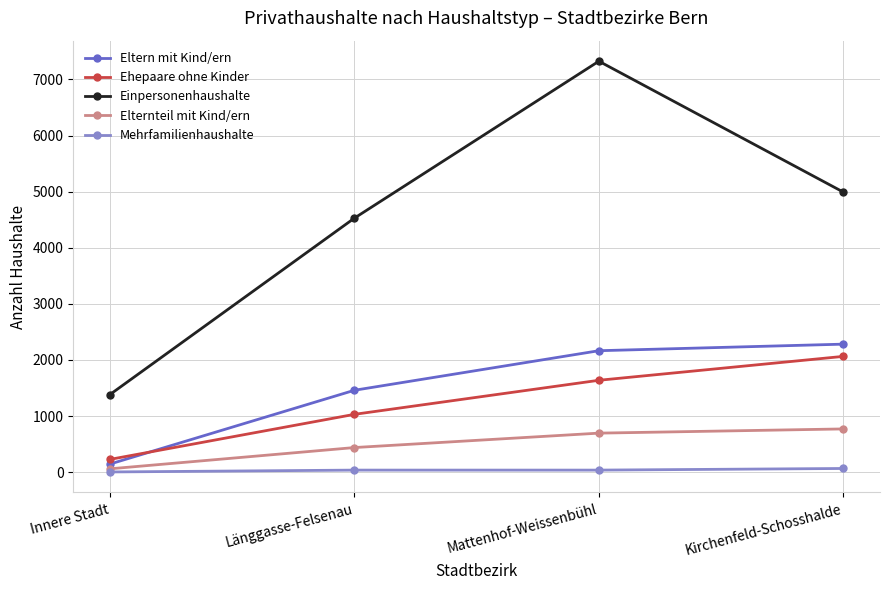

What is the average value of the Eltern mit Kind/ern series?

1513